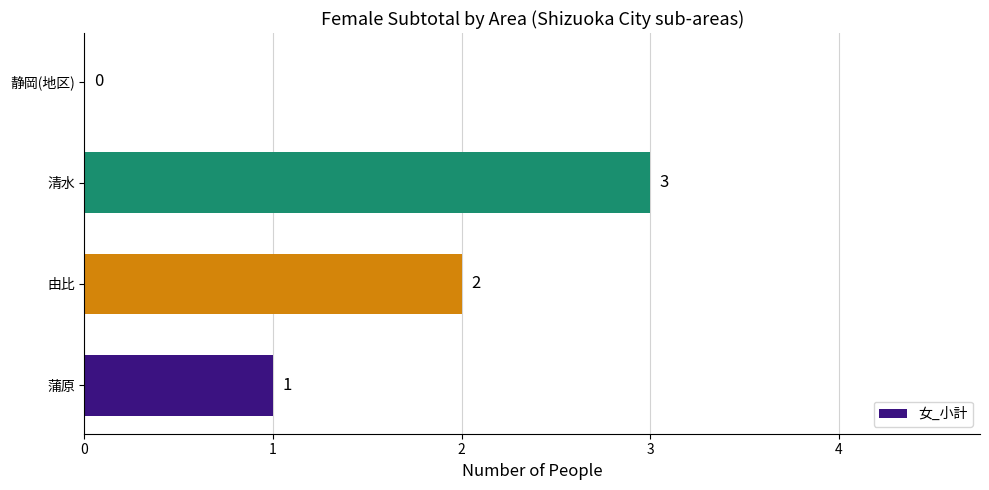

Reading bottom to top, transcribe all the data shown in this chart.

蒲原=1	由比=2	清水=3	静岡(地区)=0